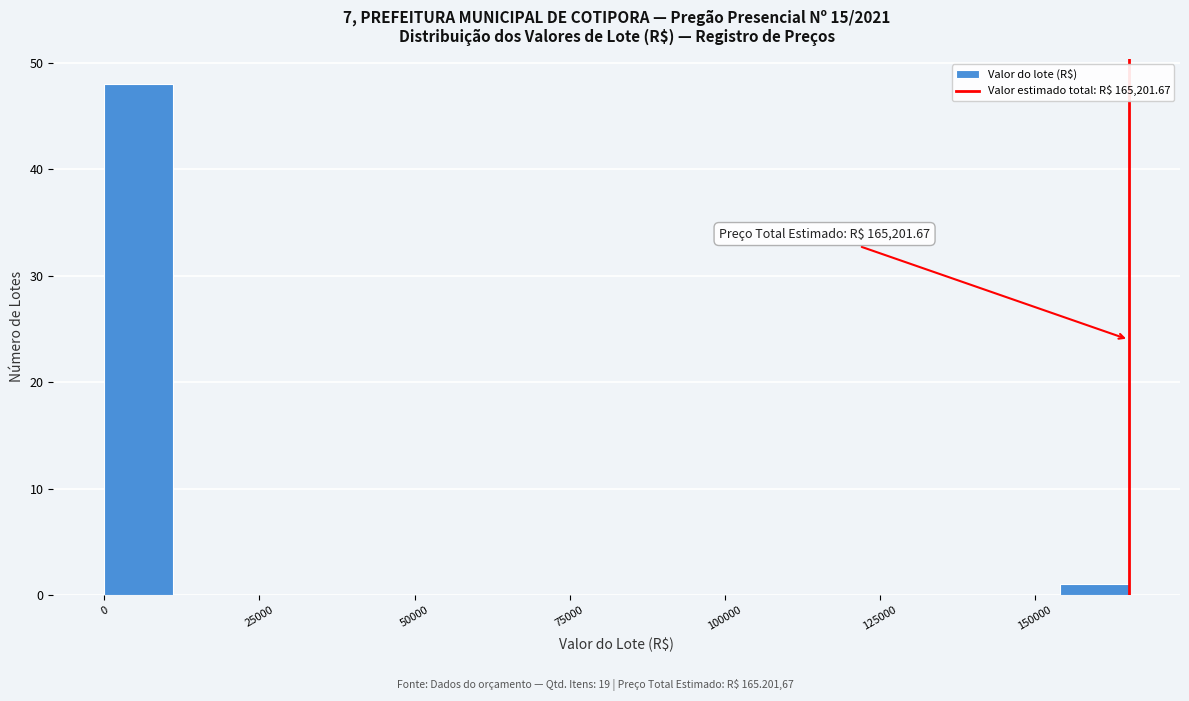

Read against the x-axis, roughly where is the centre of the tallest bar?

5000